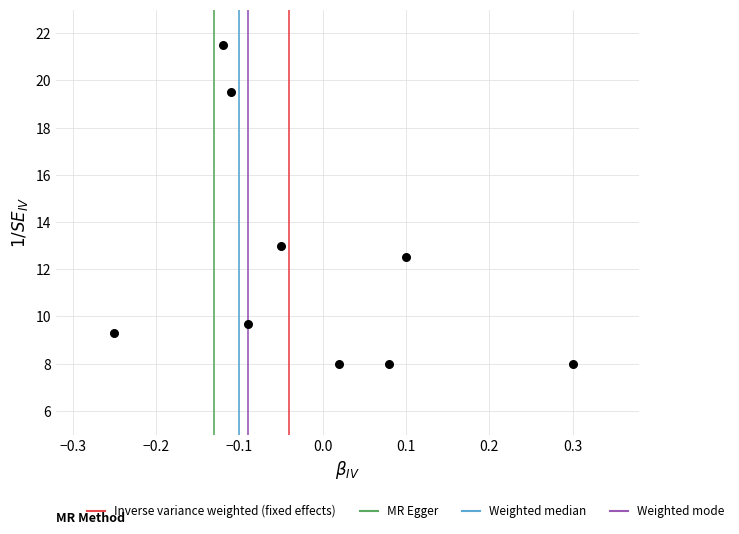

What is the average Y value?

12.2